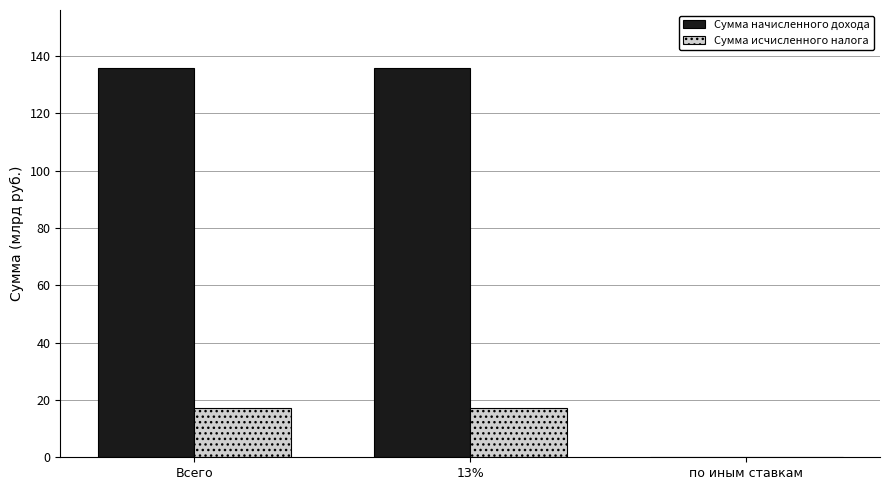

What is the sum of all Сумма исчисленного налога values?

34.3